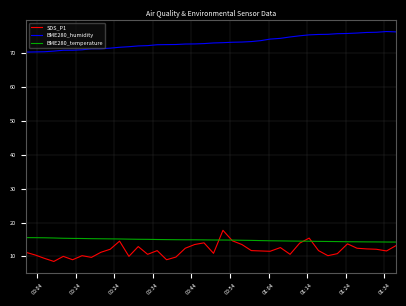

List the series in order of their peak value, highest first.

BME280_humidity, SDS_P1, BME280_temperature